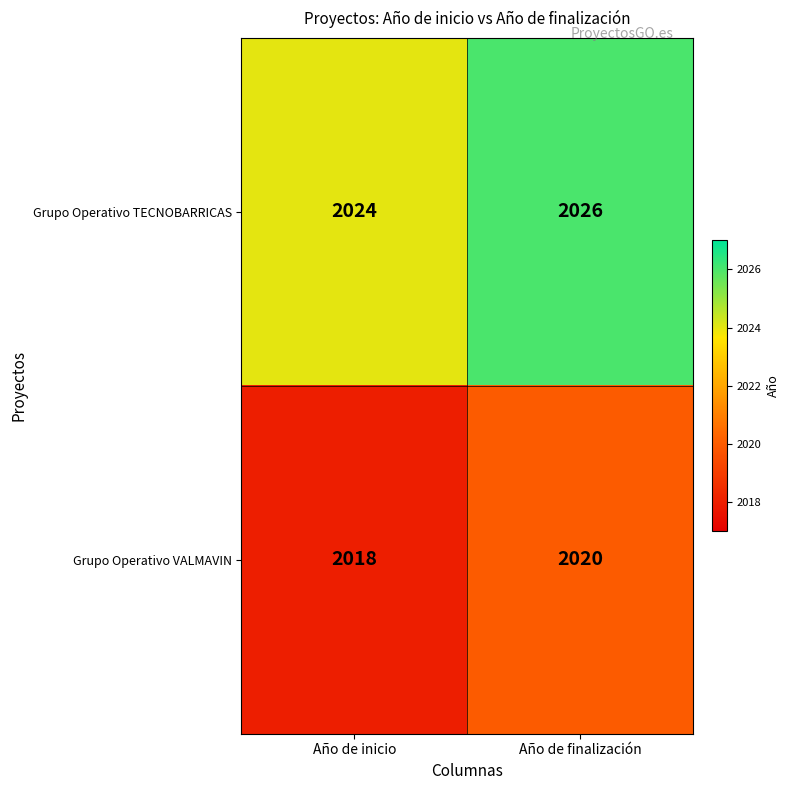

What is the average value of the Grupo Operativo TECNOBARRICAS series?

2025